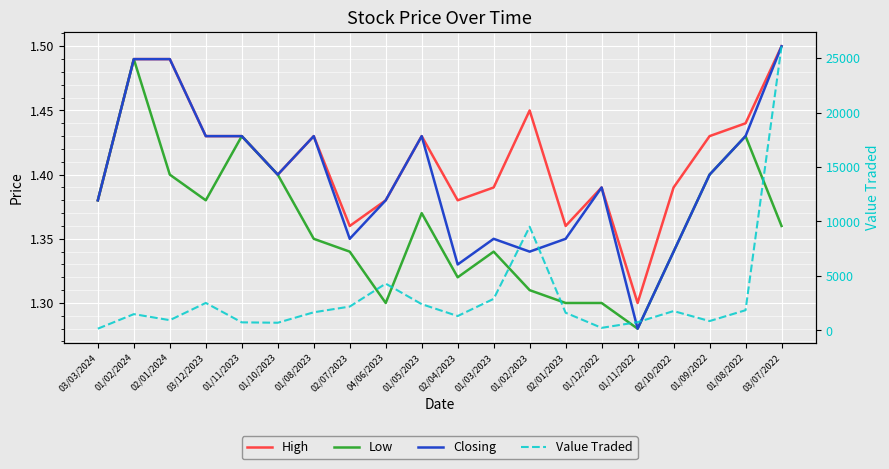

Rank the series by their maximum value, from lowest to highest.

Low, High, Closing, Value Traded